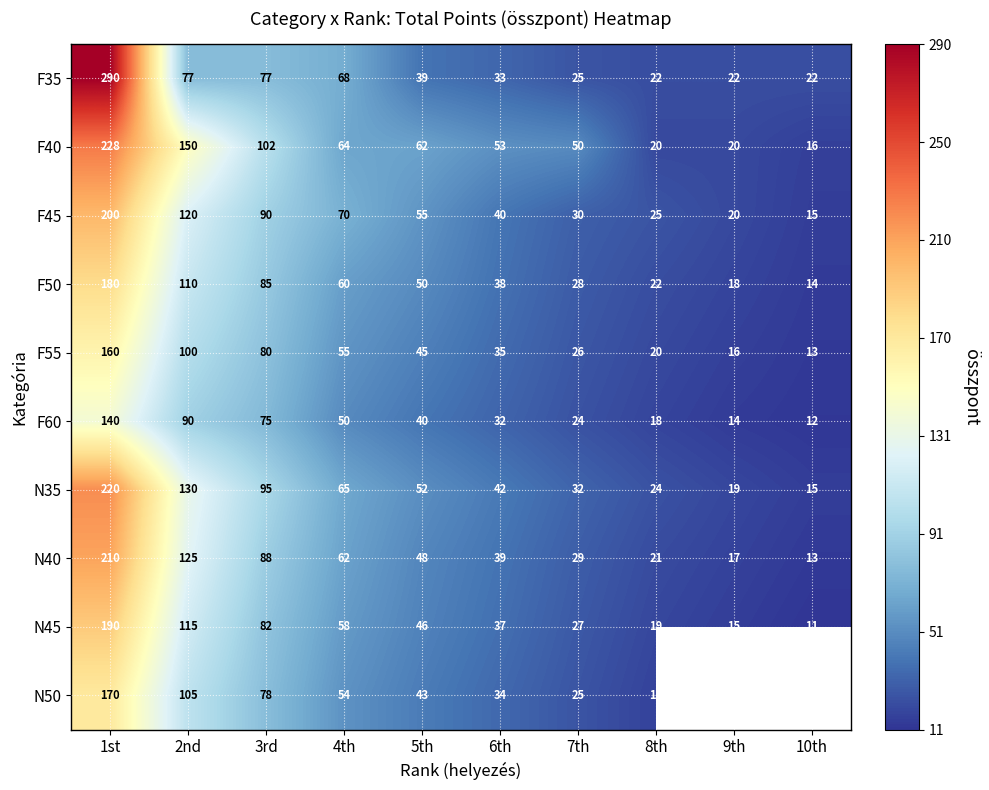

What is the difference between the maximum and second lowest values in the N45 series?

175